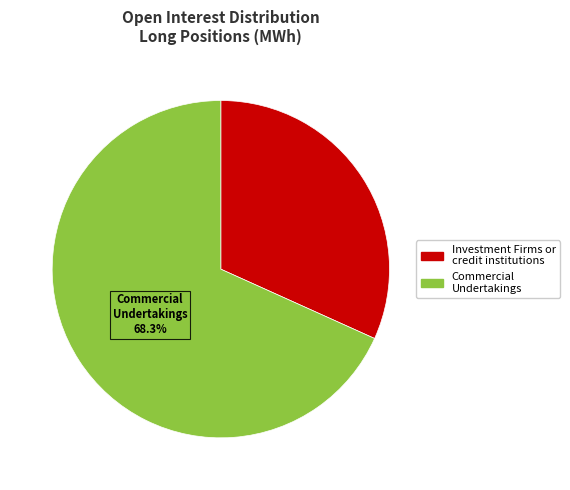

To the nearest percent, what is the average slice percentage?

50%